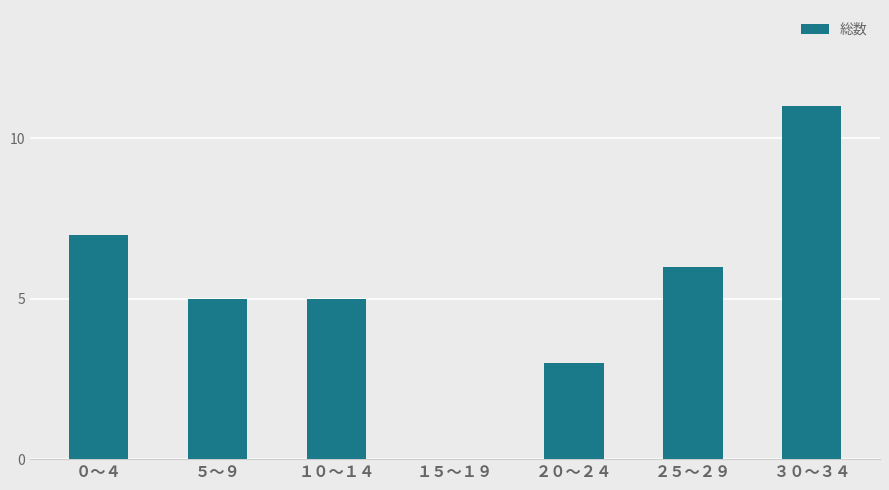

What is the ratio of the value at ２５～２９ to the value at ２０～２４?

2.0